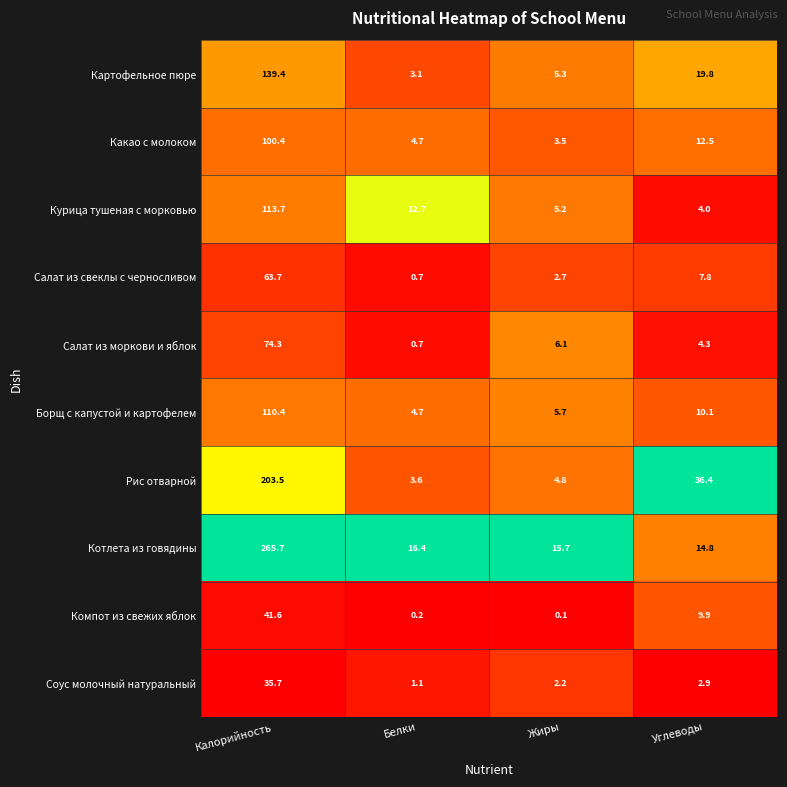

Which series changed the most between Калорийность and Жиры?

Котлета из говядины